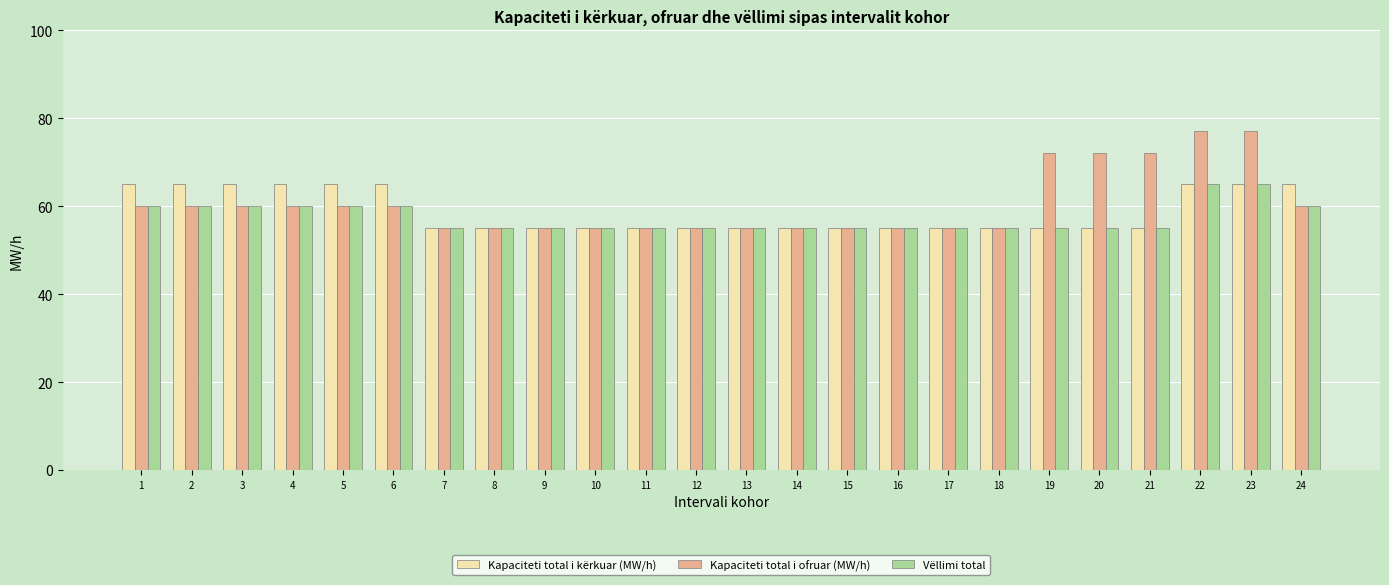

The value of Kapaciteti total i kërkuar (MW/h) at 16 is 72. True or false?

False